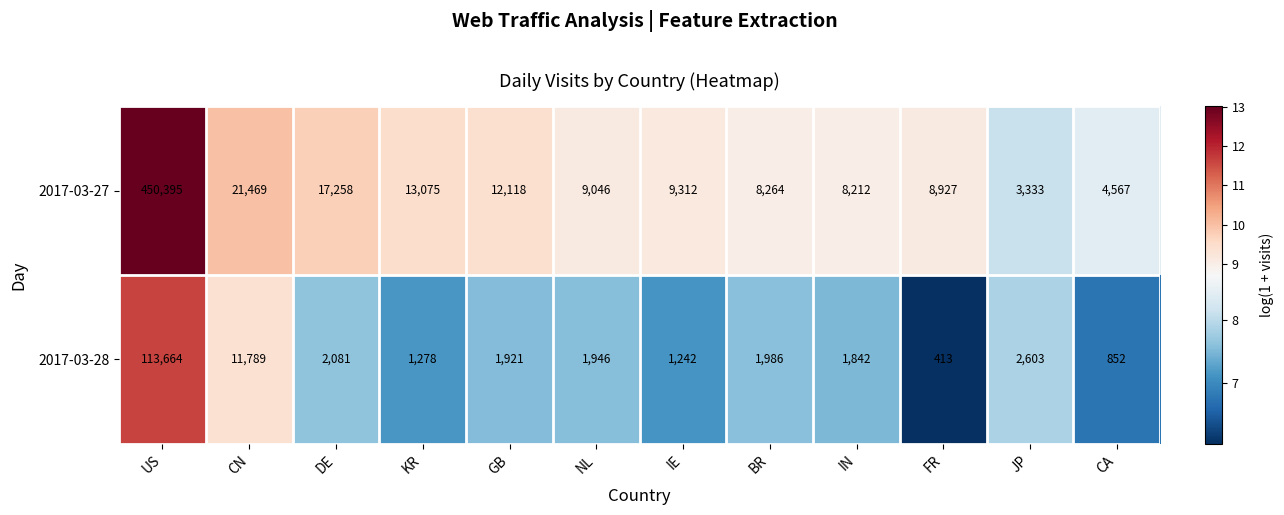

List the series in order of their overall mean, highest first.

2017-03-27, 2017-03-28